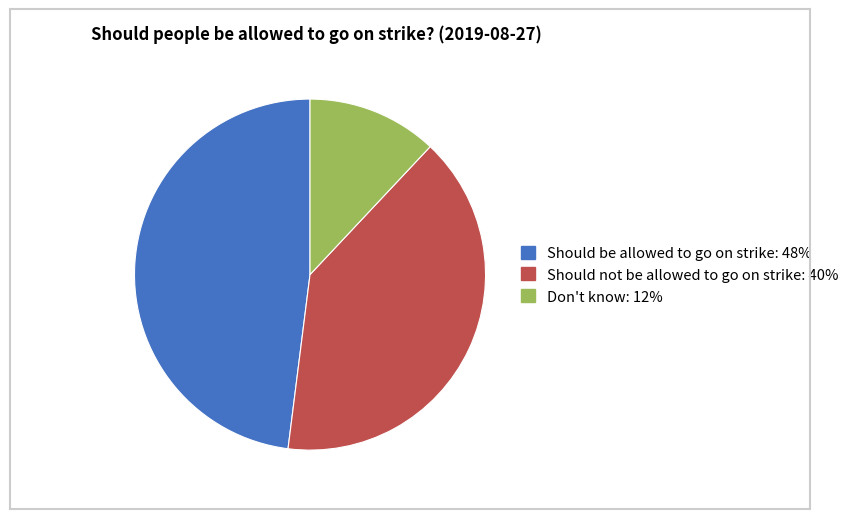

The Should not be allowed to go on strike slice represents 28% of the pie. True or false?

False